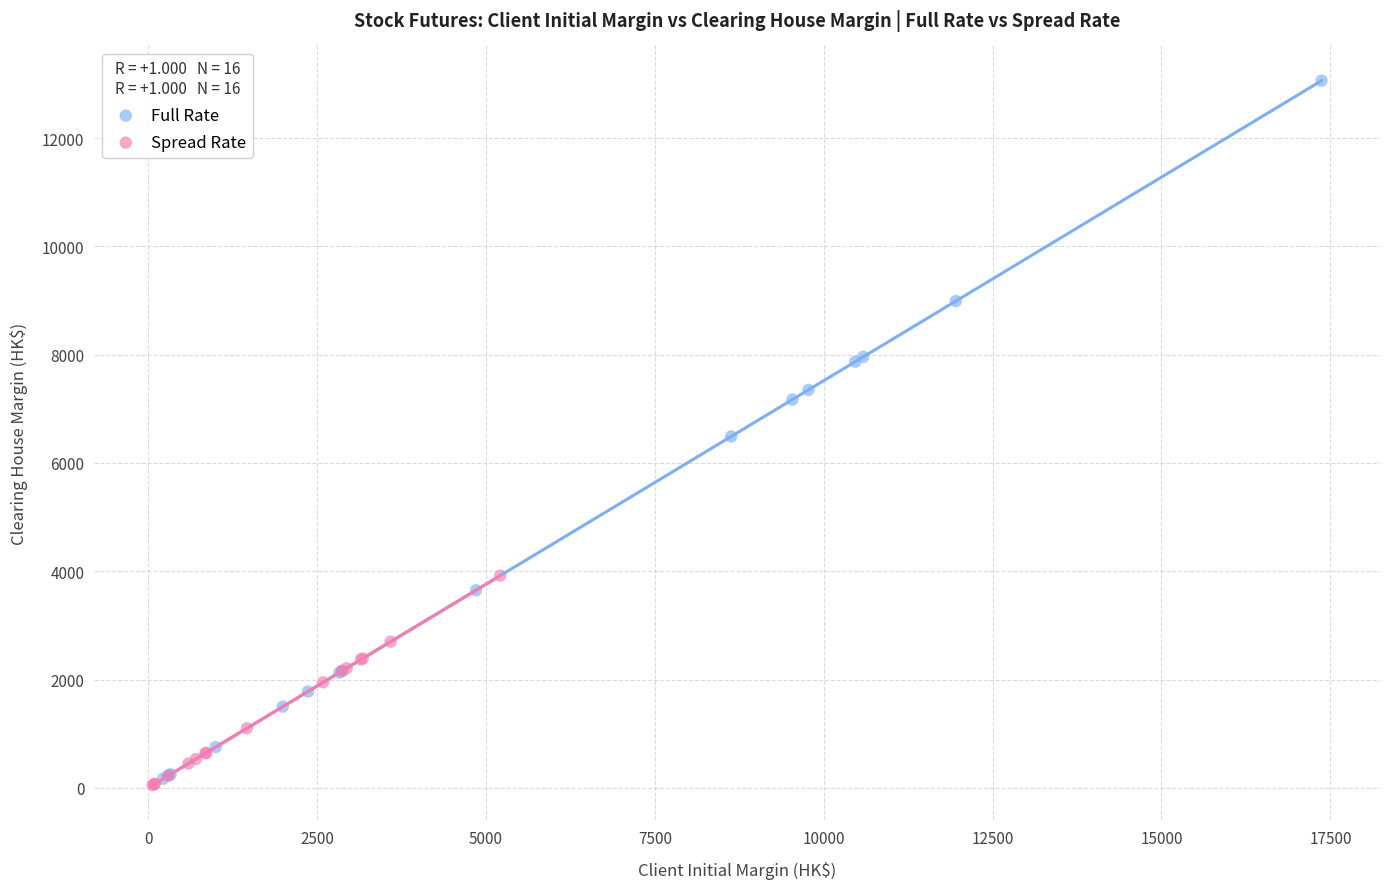

Which series contains the highest Y value?

Full Rate